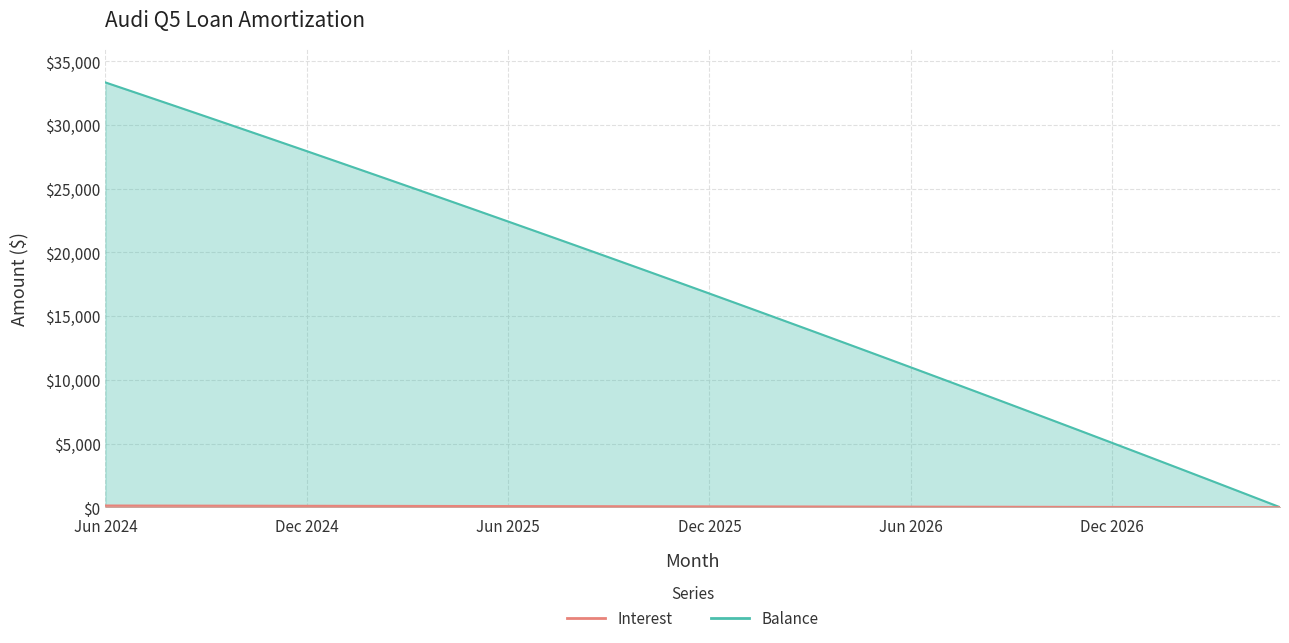

What value does the Balance series have at Aug 2025?

20562.0